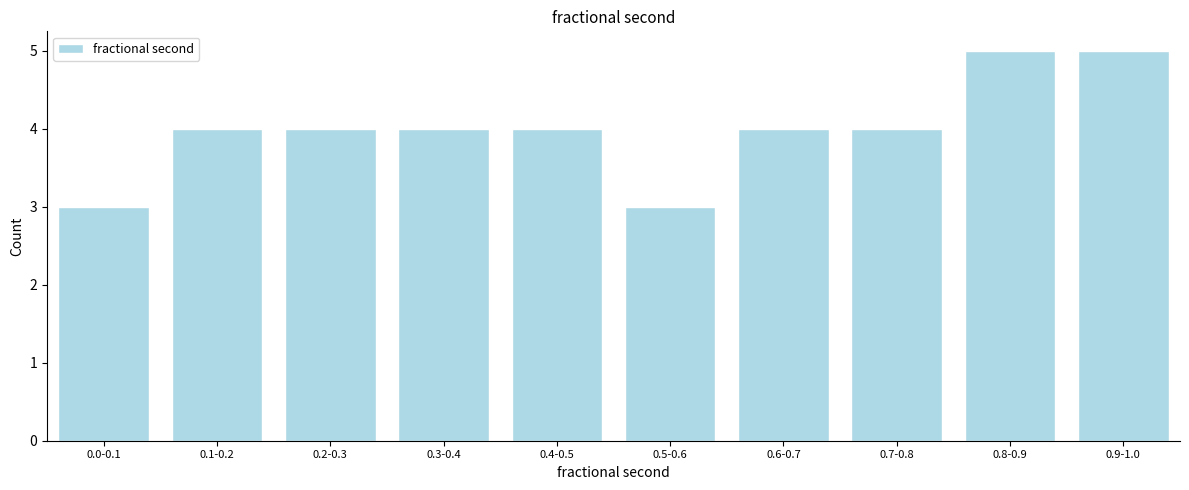

Reading left to right, list all the values displayed in this chart.

0.0-0.1=3	0.1-0.2=4	0.2-0.3=4	0.3-0.4=4	0.4-0.5=4	0.5-0.6=3	0.6-0.7=4	0.7-0.8=4	0.8-0.9=5	0.9-1.0=5